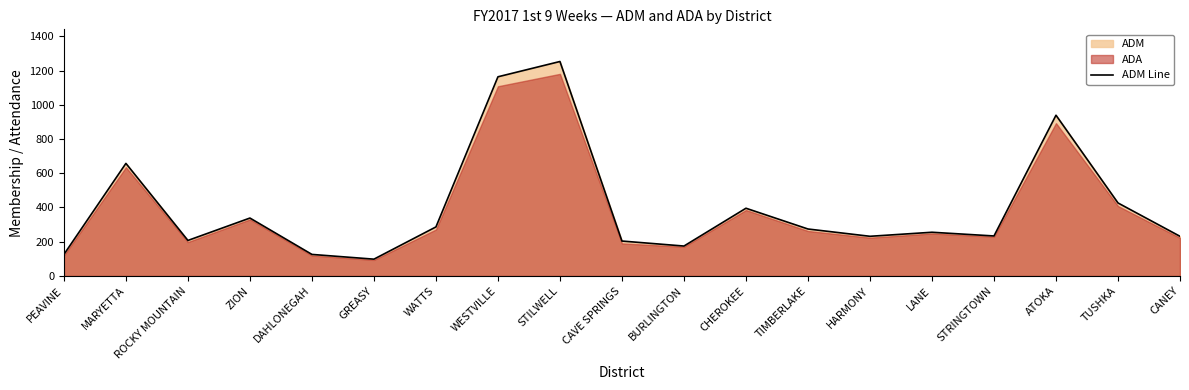

How many categories are shown in the chart?

19